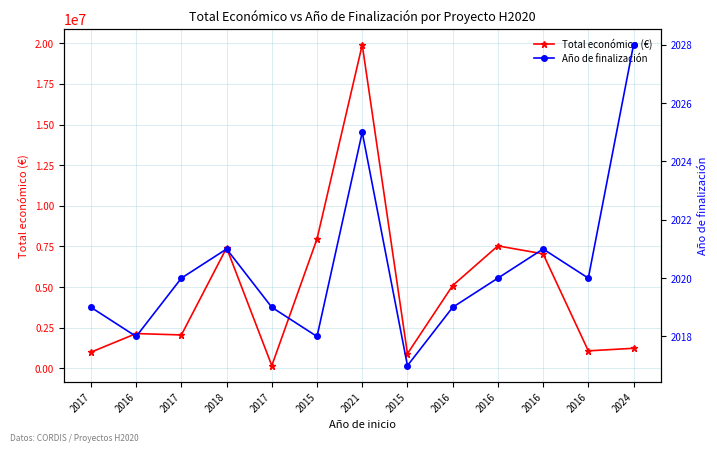

What is the sum of the Año de finalización values at 2017 and 2017?

4039